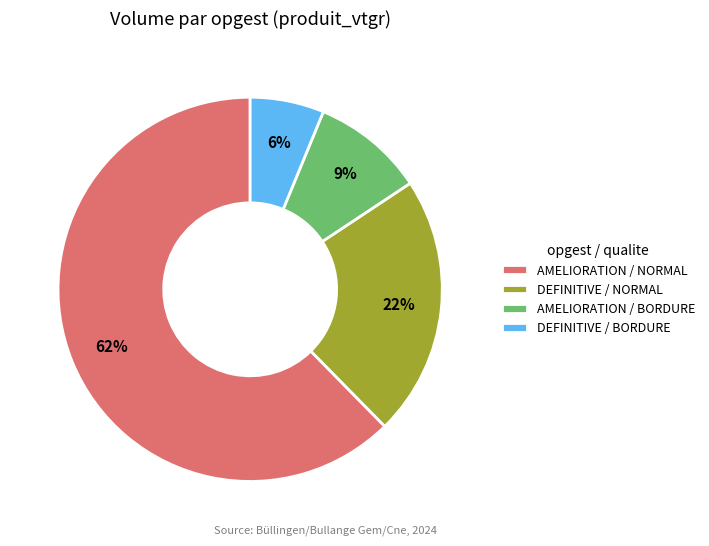

The DEFINITIVE / BORDURE slice represents 6% of the pie. True or false?

True